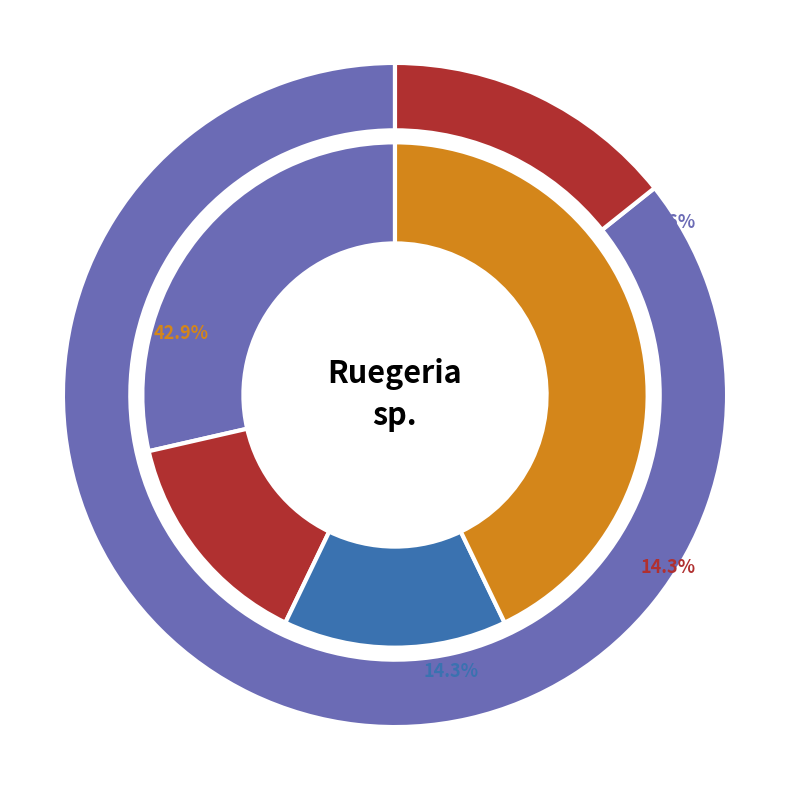

Count the number of slices in the pie.

7